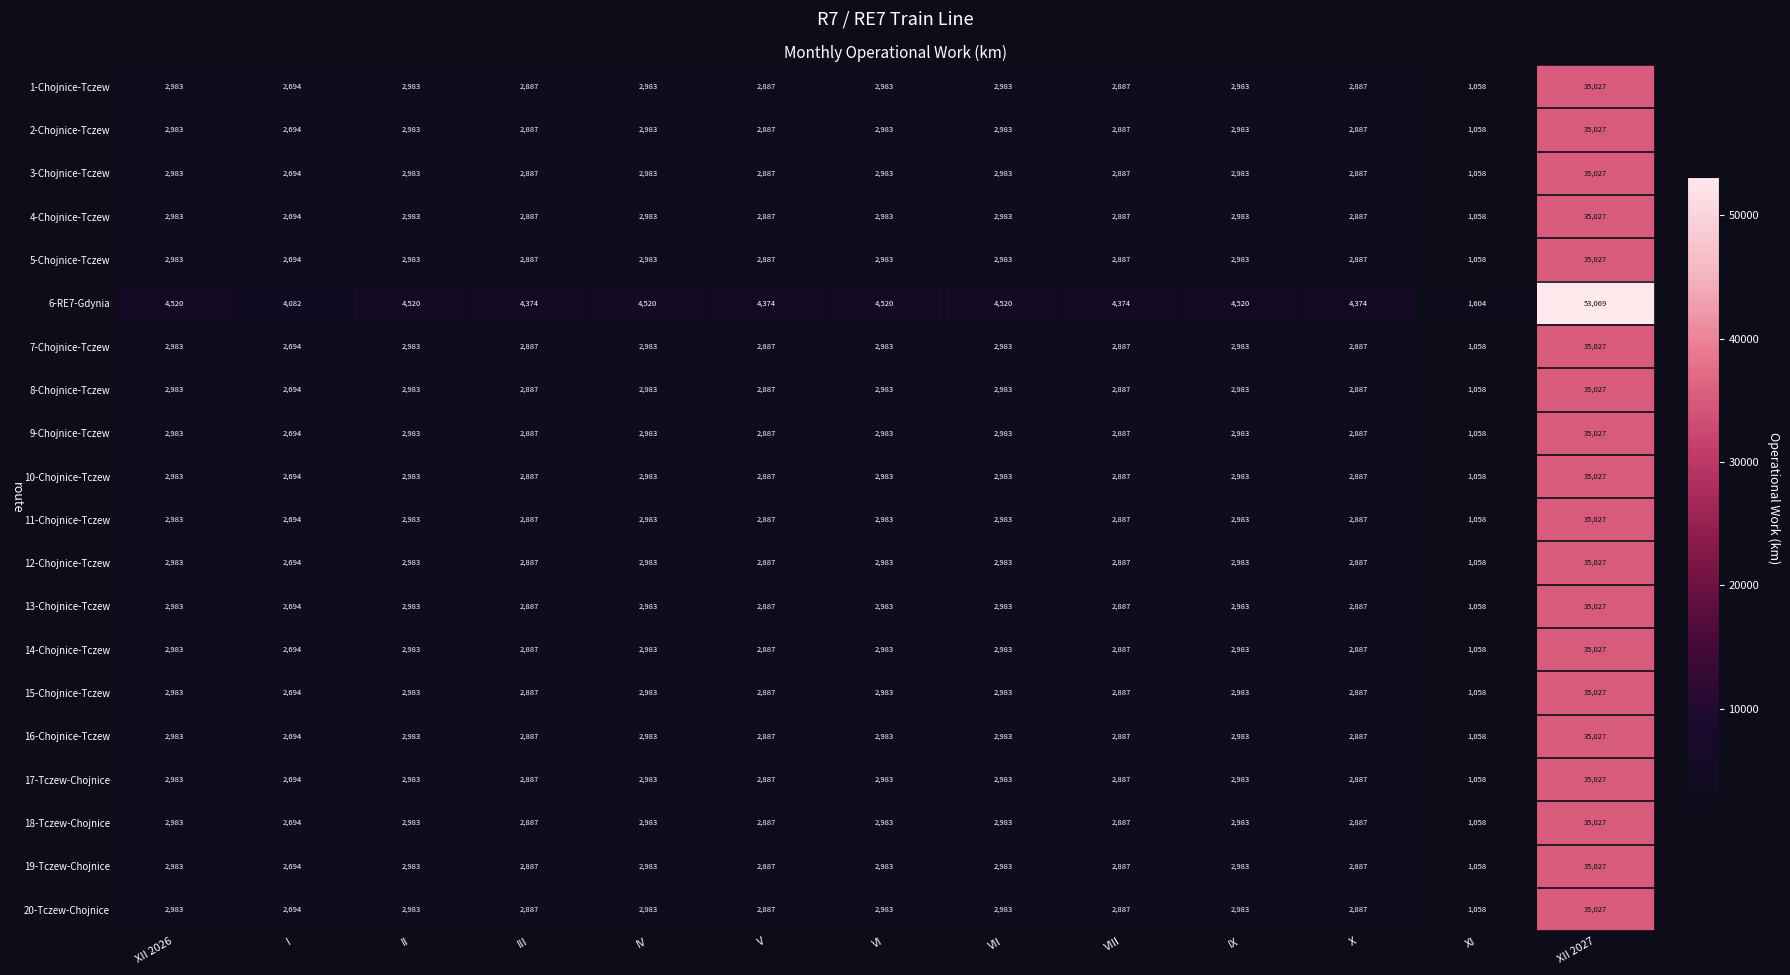

What is the difference between the 7-Chojnice-Tczew values at XI and I?

1636